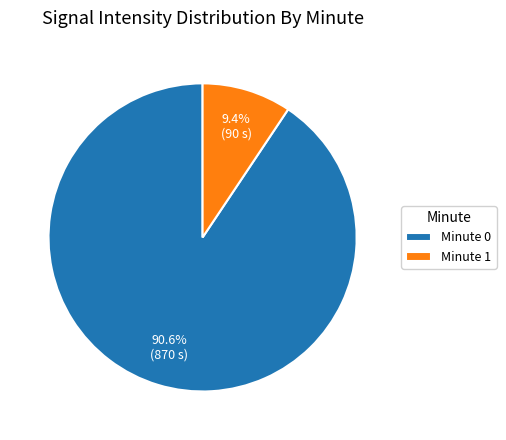

What percentage is NOT represented by Minute 1?

90.6%